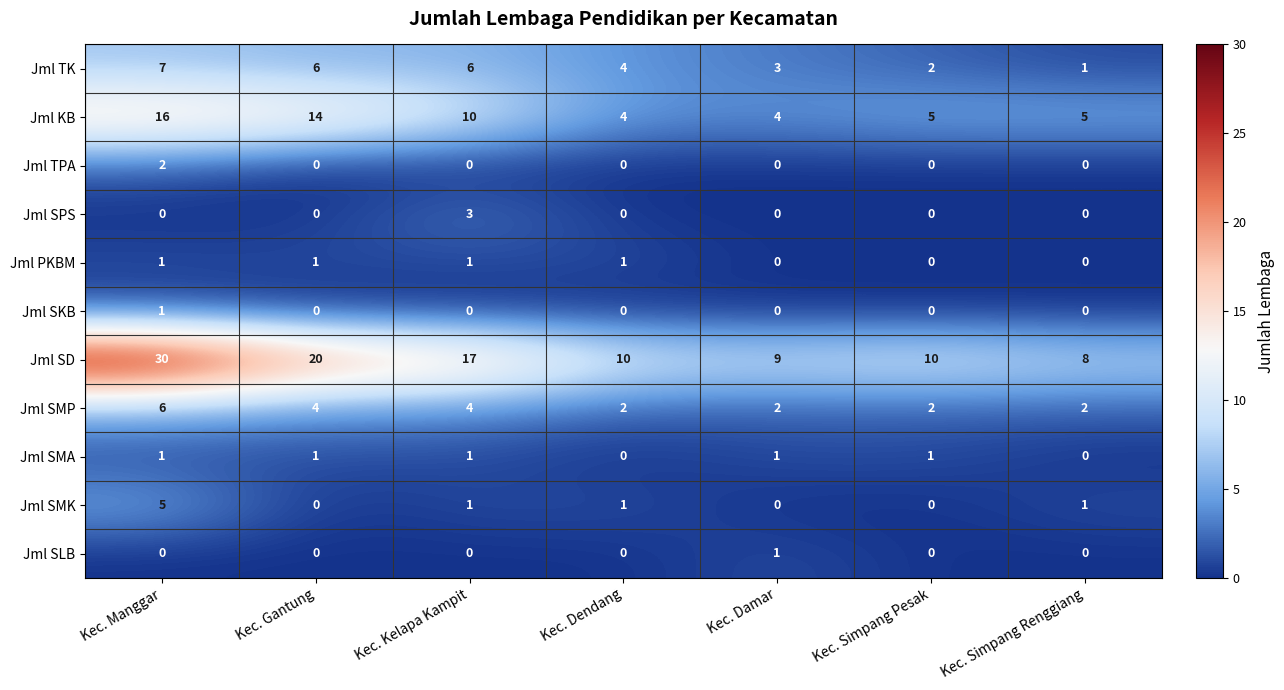

True or false: Jml SKB has a value of 0 at Kec. Gantung.

True